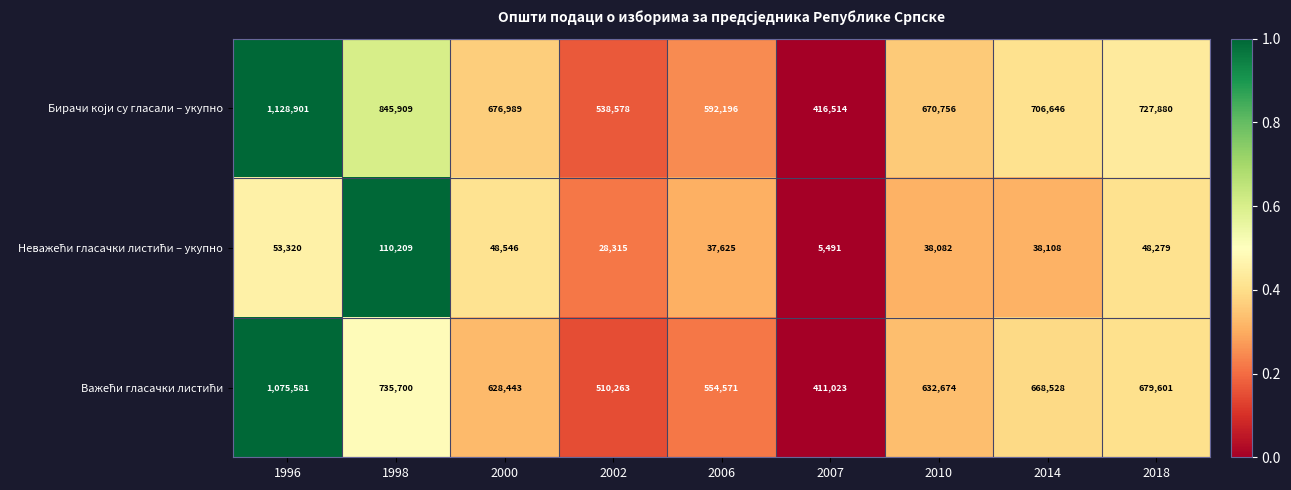

What is the spread (max minus min) of values at 2007?

411023